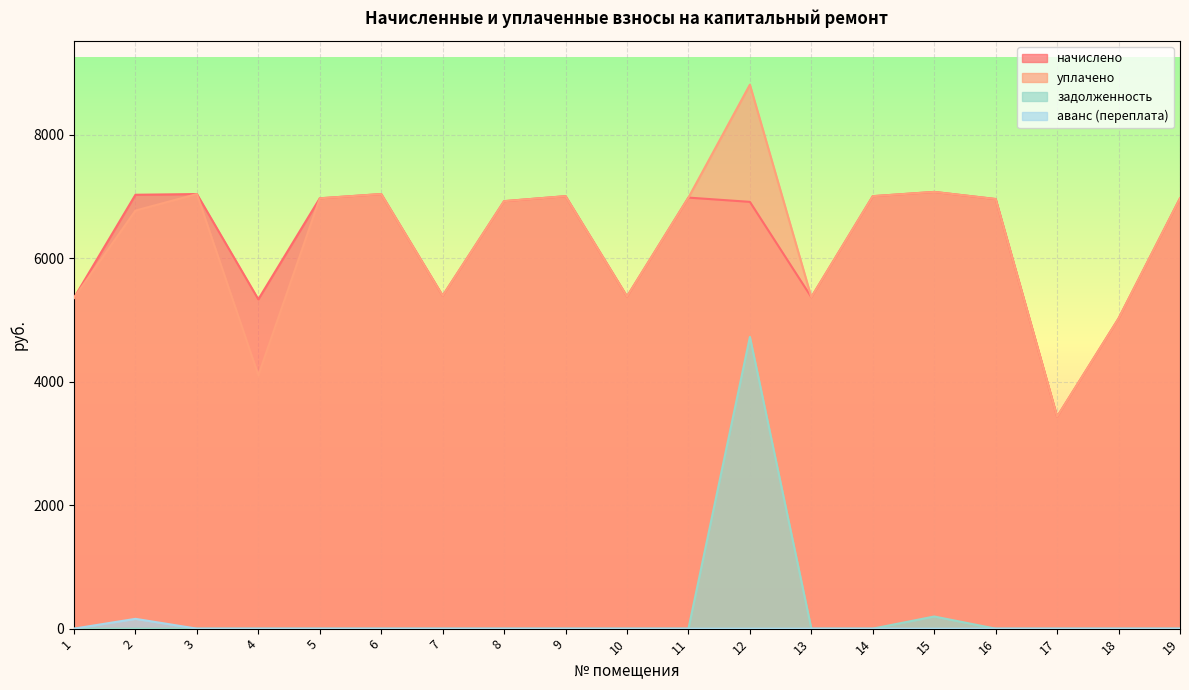

Which series has the largest total across all categories?

уплачено